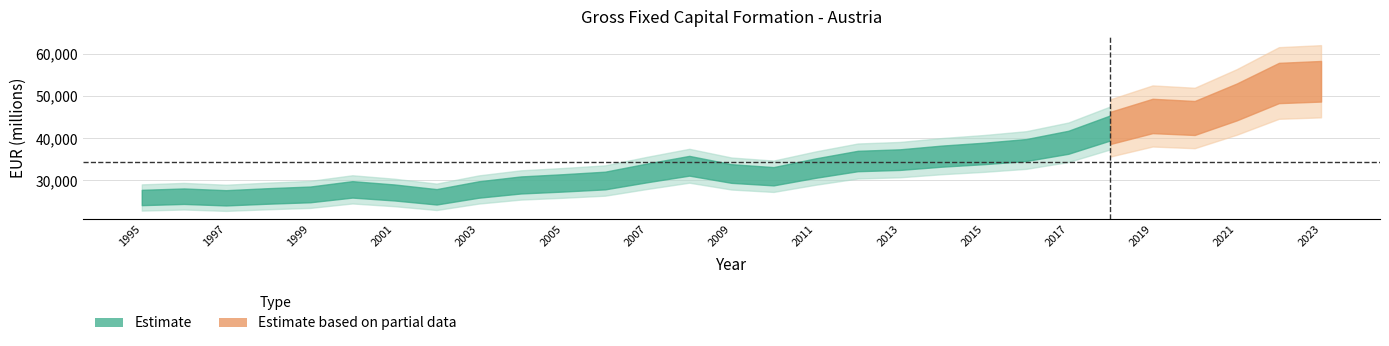

Which category has the lowest value across all series?

1997